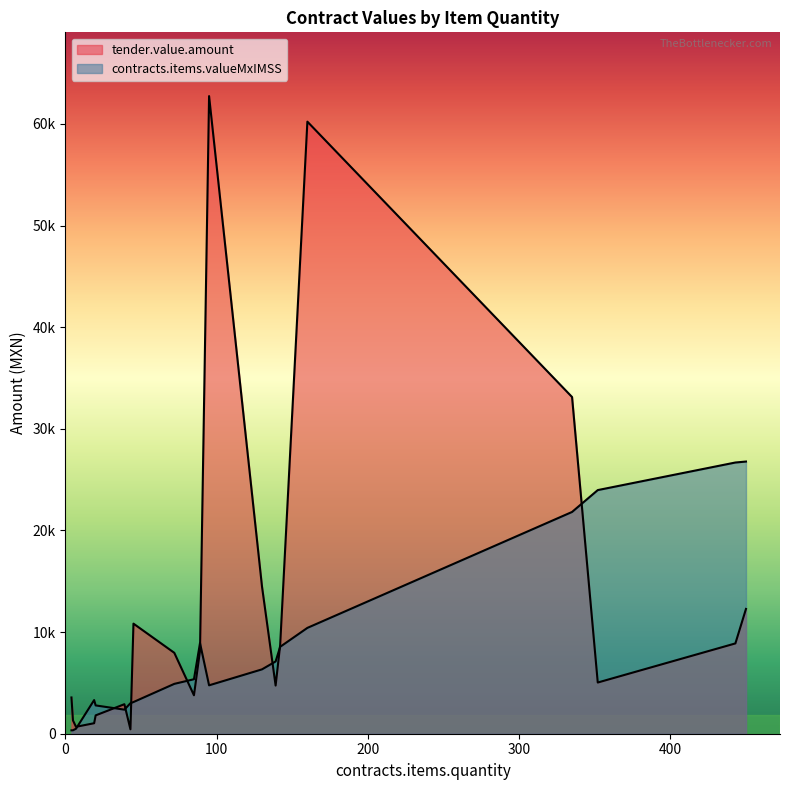

Which has a higher value, 352 or 443?

443